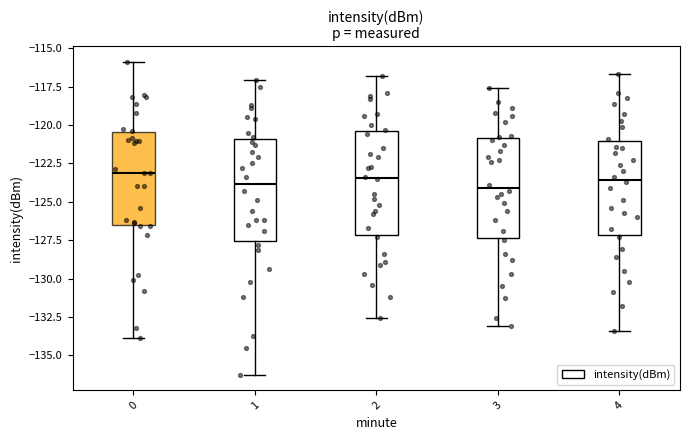

Where does the median line of the box at x = 0 sit on the y-axis? The values are not printed on the chart, so give them approximately, as read against the axis.

-123.0